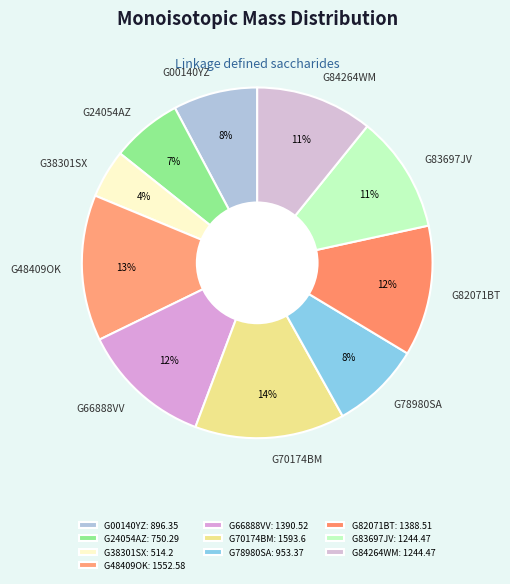

True or false: G66888VV accounts for 24% of the total.

False